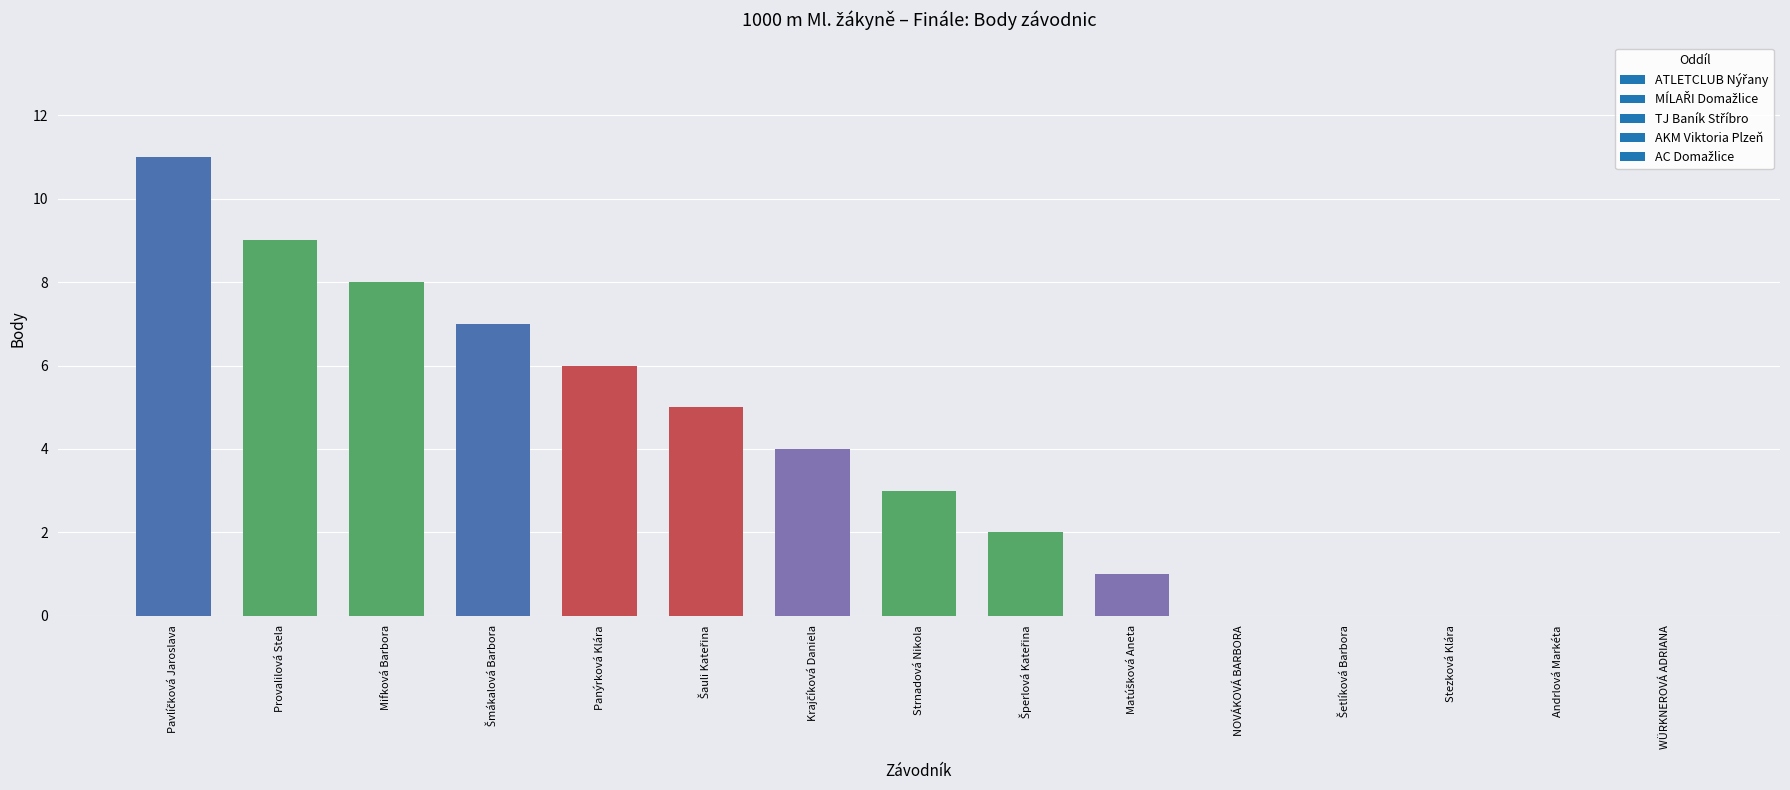

Reading left to right, transcribe all the data shown in this chart.

11	9	8	7	6	5	4	3	2	1	0	0	0	0	0